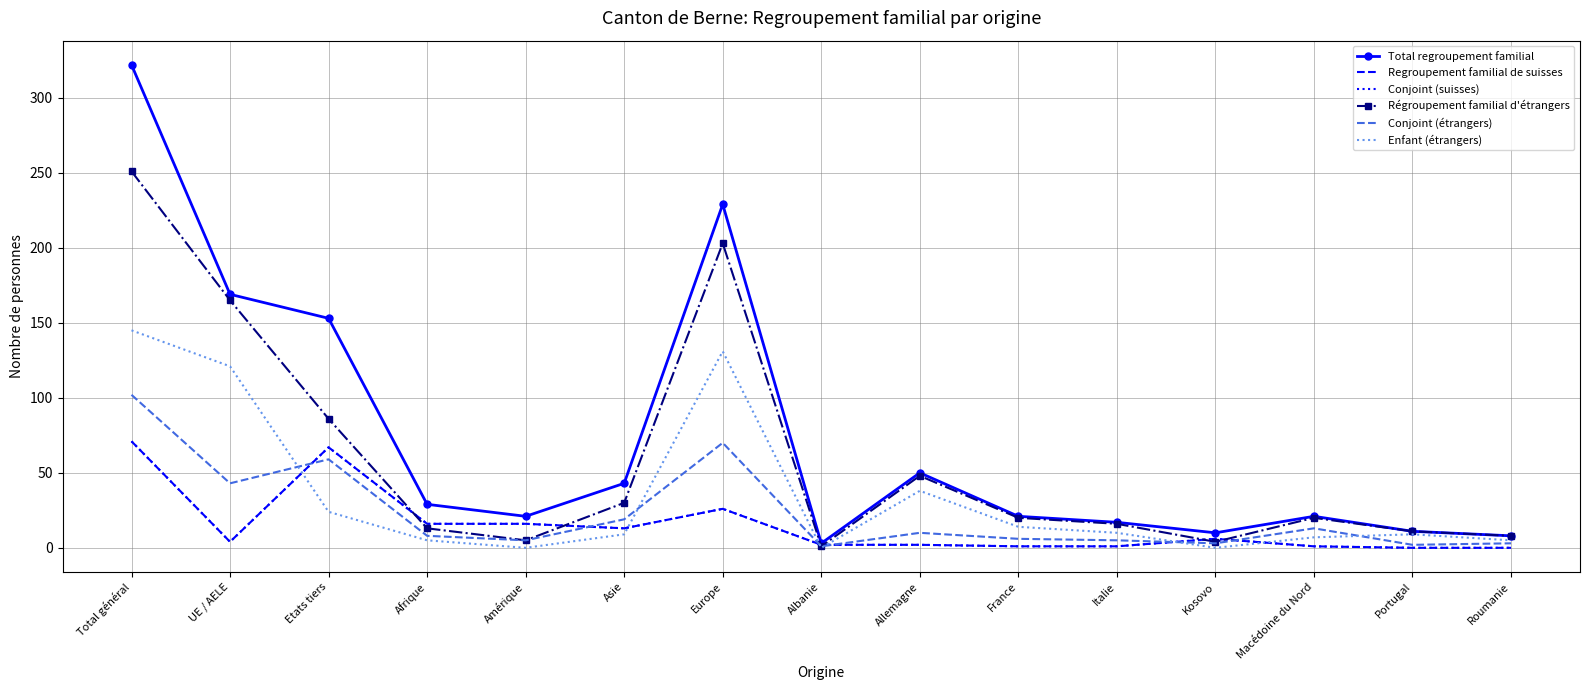

Where is Regroupement familial de suisses nearest to the value 35?

Europe